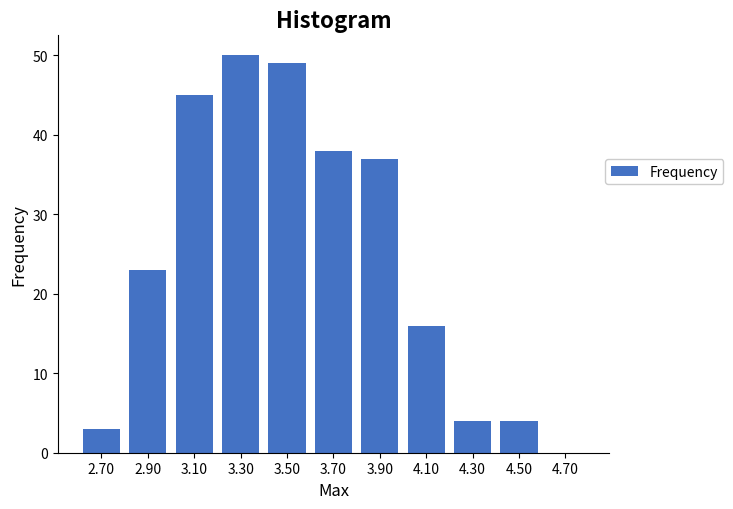

Reading right to left, list all the values displayed in this chart.

4.70=0	4.50=4	4.30=4	4.10=16	3.90=37	3.70=38	3.50=49	3.30=50	3.10=45	2.90=23	2.70=3